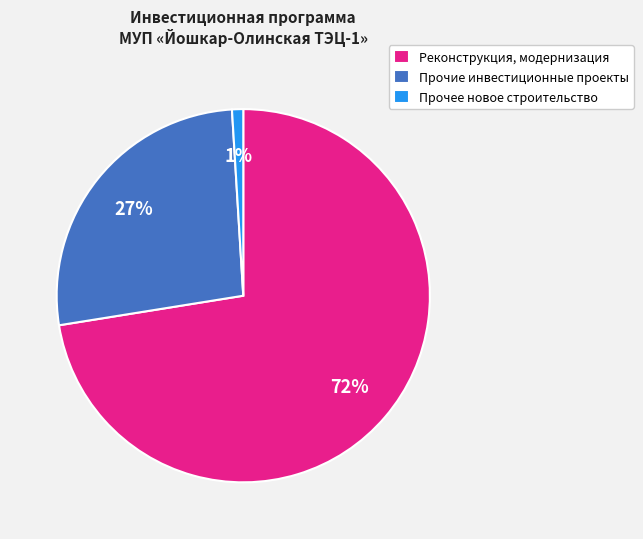

Is there a majority slice in this chart?

Yes